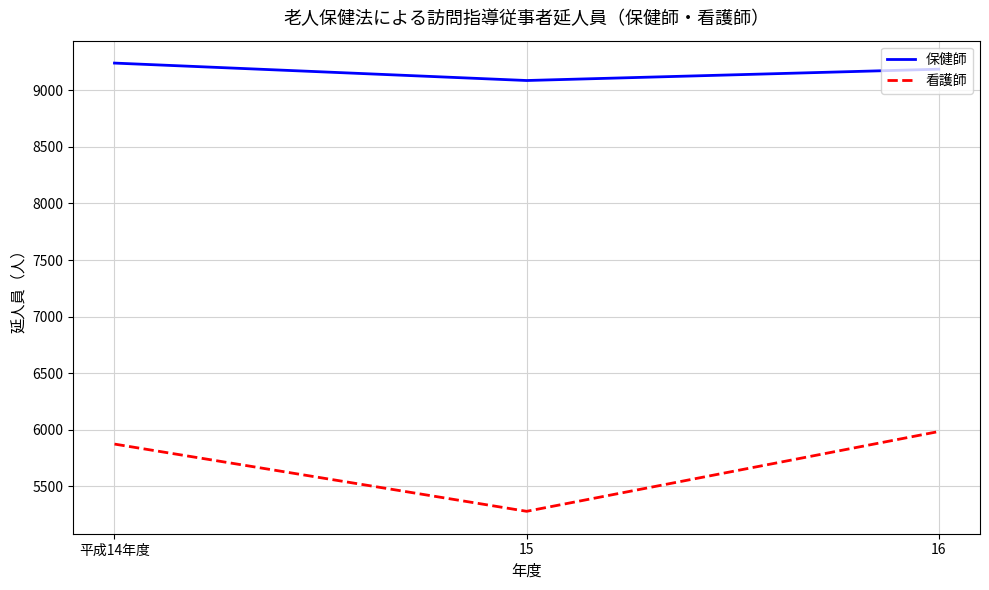

What position from the right is 15?

2